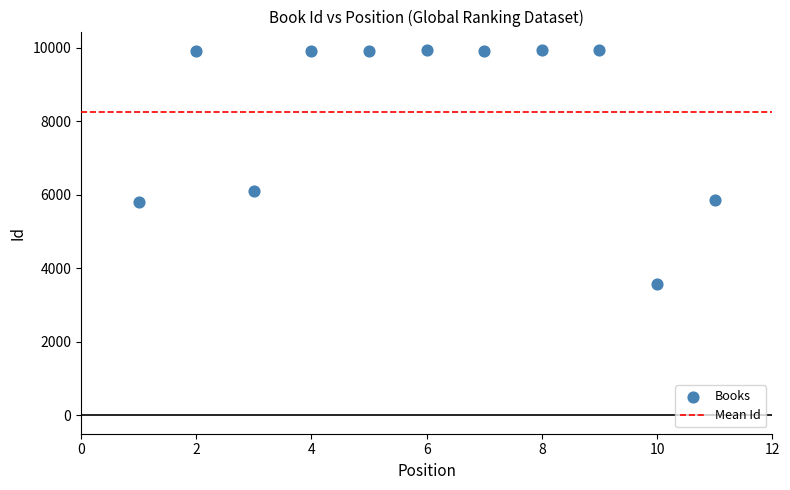

What is the average X value?

6